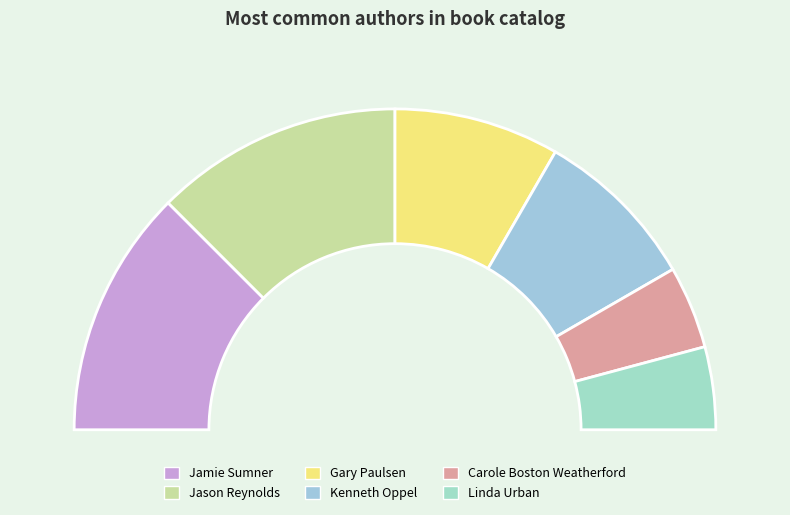

Does Jason Reynolds represent more than half of the total?

No